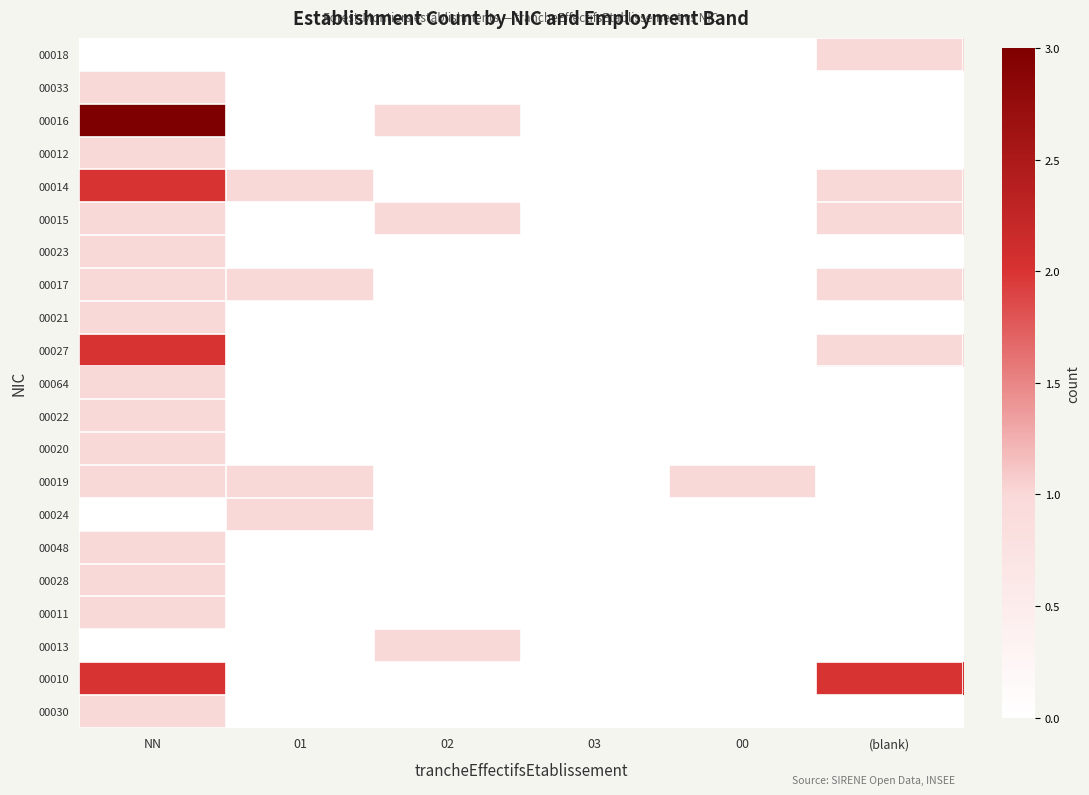

Reading left to right, transcribe all the data shown in this chart.

00018: NN=0	01=0	02=0	03=0	00=0	(blank)=1
00033: NN=1	01=0	02=0	03=0	00=0	(blank)=0
00016: NN=3	01=0	02=1	03=0	00=0	(blank)=0
00012: NN=1	01=0	02=0	03=0	00=0	(blank)=0
00014: NN=2	01=1	02=0	03=0	00=0	(blank)=1
00015: NN=1	01=0	02=1	03=0	00=0	(blank)=1
00023: NN=1	01=0	02=0	03=0	00=0	(blank)=0
00017: NN=1	01=1	02=0	03=0	00=0	(blank)=1
00021: NN=1	01=0	02=0	03=0	00=0	(blank)=0
00027: NN=2	01=0	02=0	03=0	00=0	(blank)=1
00064: NN=1	01=0	02=0	03=0	00=0	(blank)=0
00022: NN=1	01=0	02=0	03=0	00=0	(blank)=0
00020: NN=1	01=0	02=0	03=0	00=0	(blank)=0
00019: NN=1	01=1	02=0	03=0	00=1	(blank)=0
00024: NN=0	01=1	02=0	03=0	00=0	(blank)=0
00048: NN=1	01=0	02=0	03=0	00=0	(blank)=0
00028: NN=1	01=0	02=0	03=0	00=0	(blank)=0
00011: NN=1	01=0	02=0	03=0	00=0	(blank)=0
00013: NN=0	01=0	02=1	03=0	00=0	(blank)=0
00010: NN=2	01=0	02=0	03=0	00=0	(blank)=2
00030: NN=1	01=0	02=0	03=0	00=0	(blank)=0